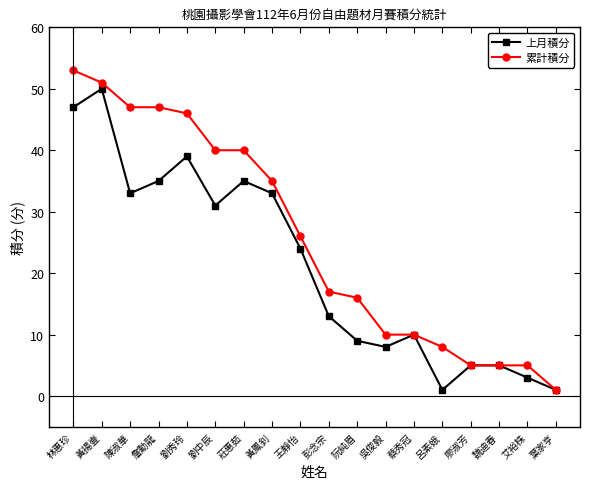

At how many categories does at least one series exceed 42?

5